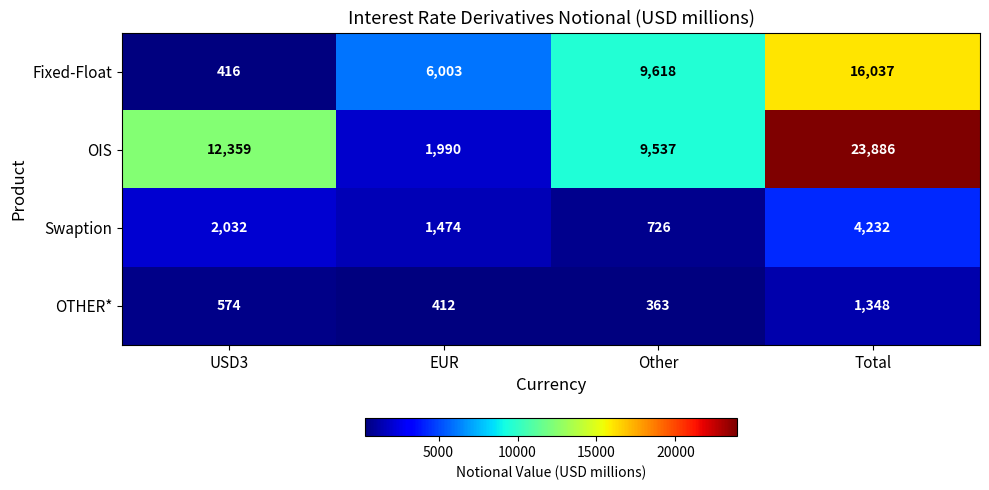

What is the greatest value displayed?

23886